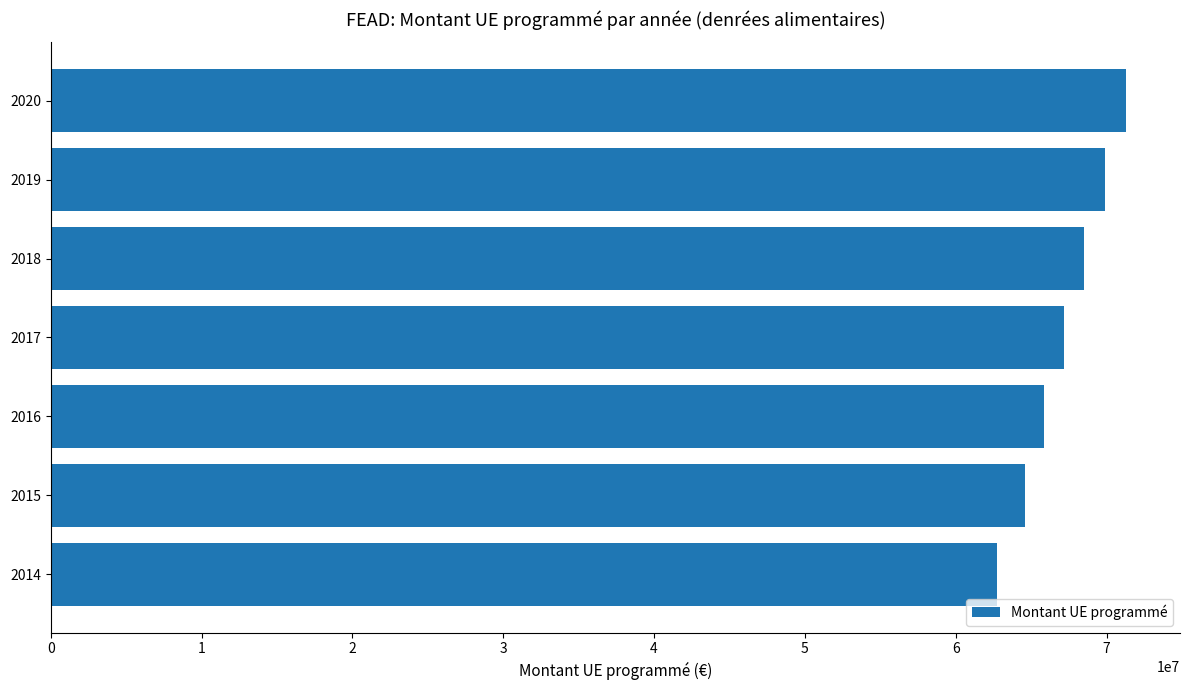

Between 2016 and 2019, which is larger?

2019